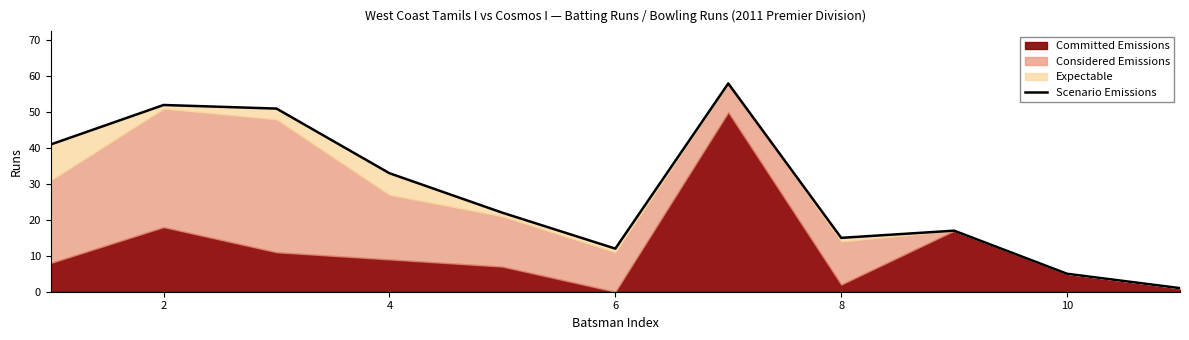

What is the value of the 3rd point from the left?

51